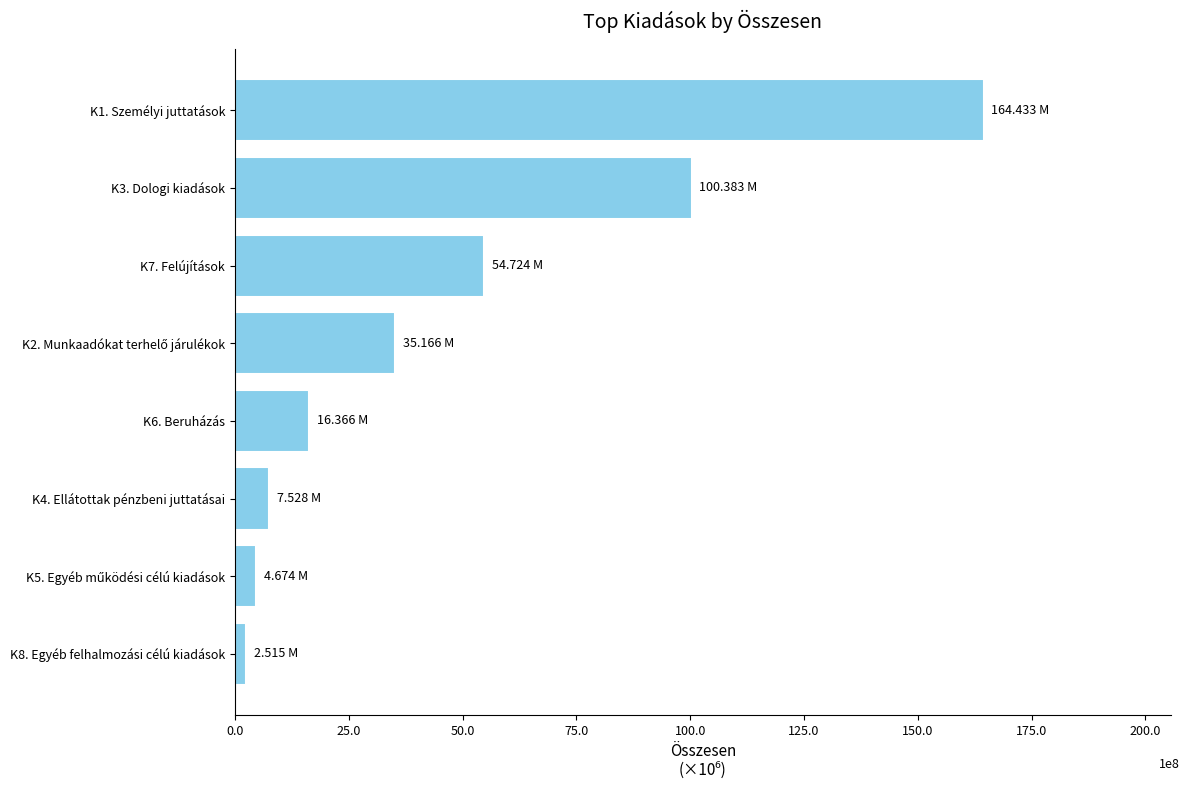

Does the chart contain any negative values?

No